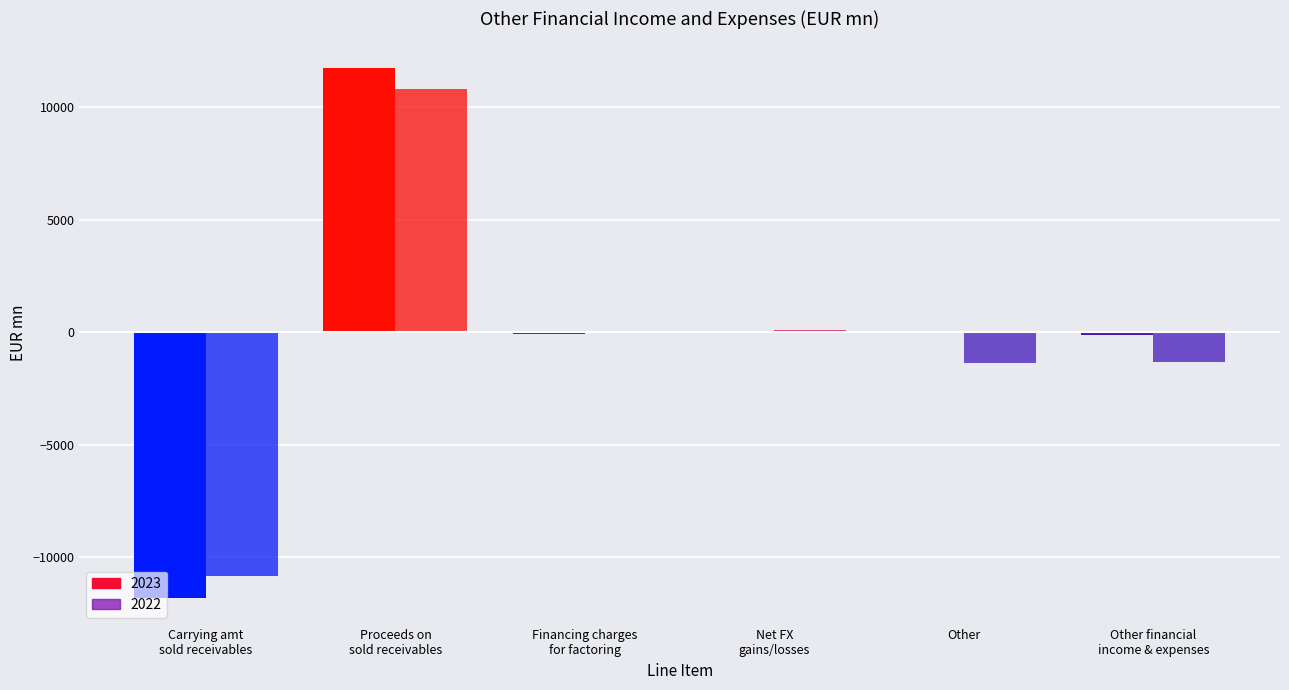

What is the difference between the second highest and minimum values in the 2022 series?

10952